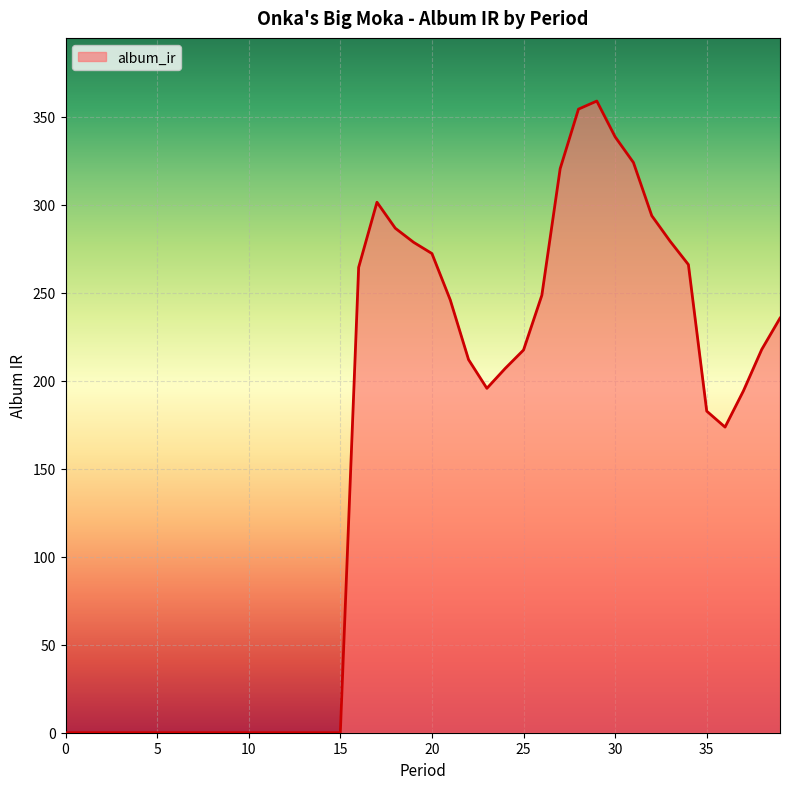

Count the number of categories in the chart.

40